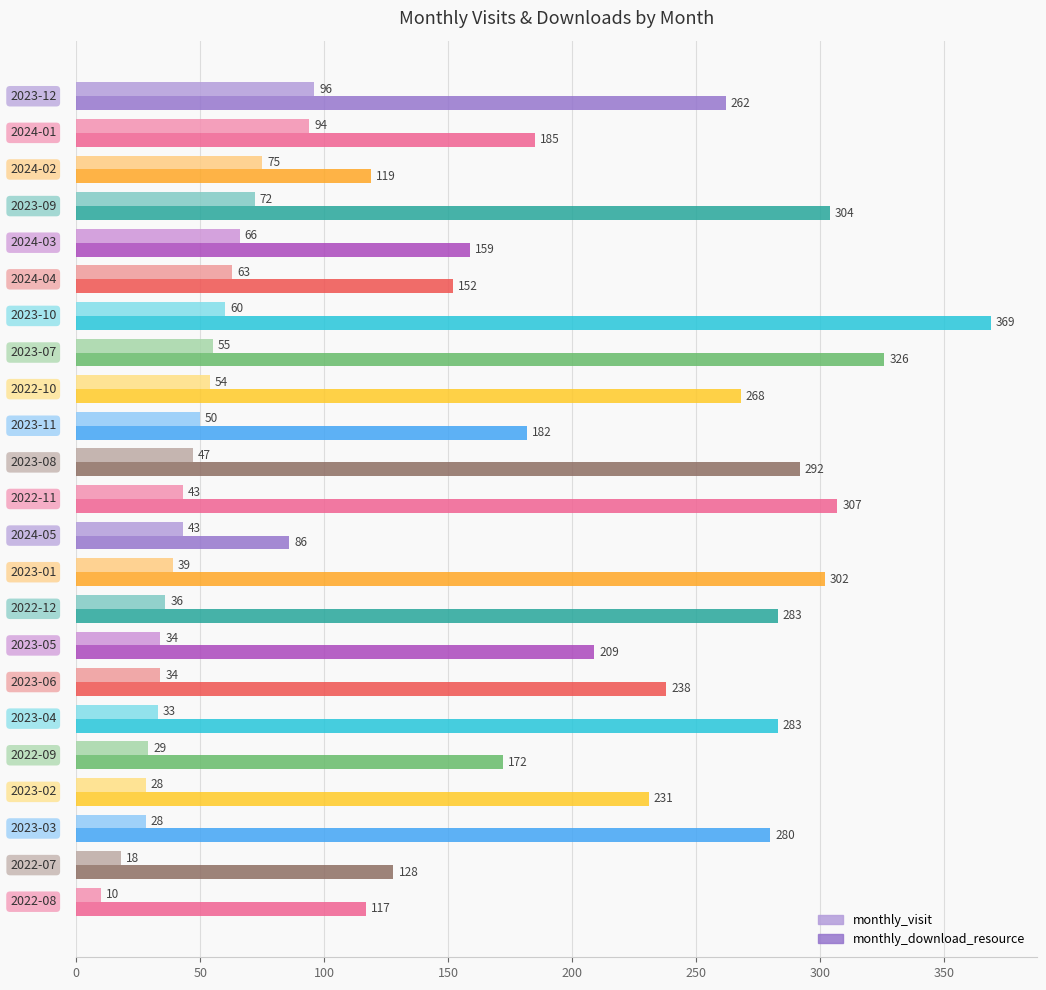

Which series has the widest spread of values?

monthly_download_resource